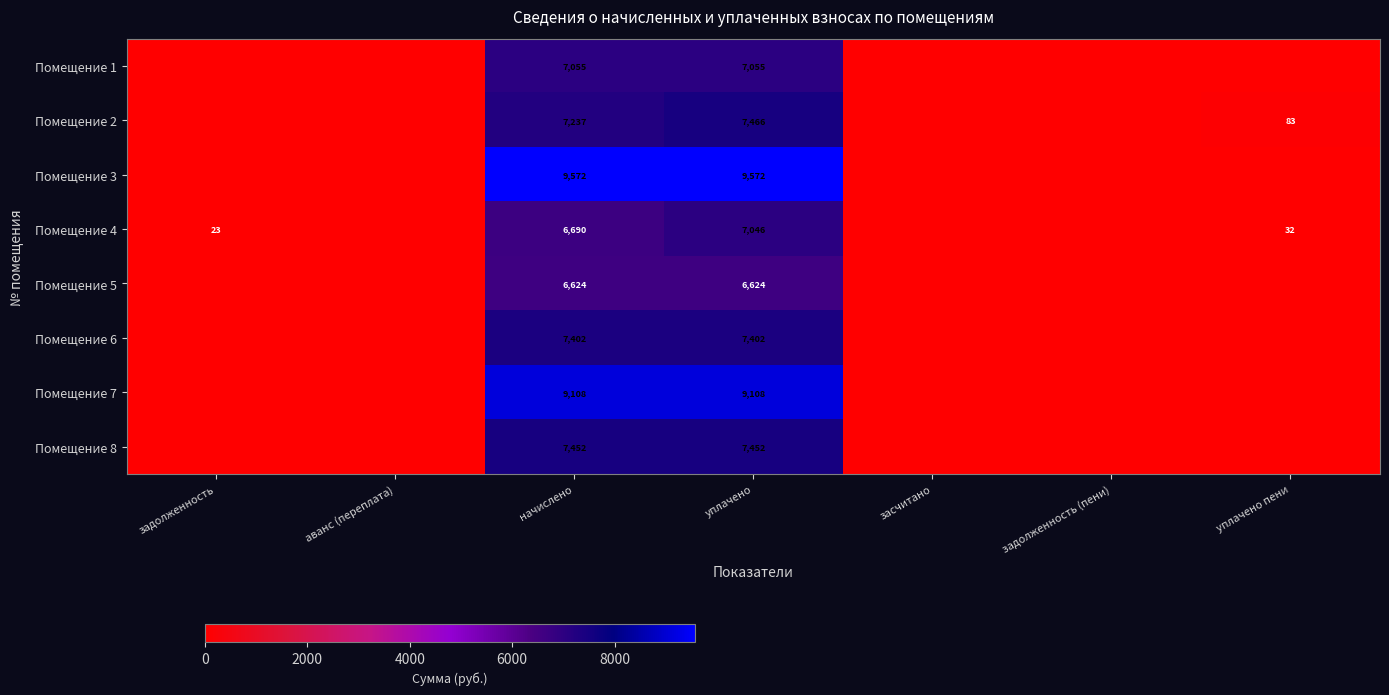

The Помещение 1 series shows 4891.0 at задолженность. True or false?

False